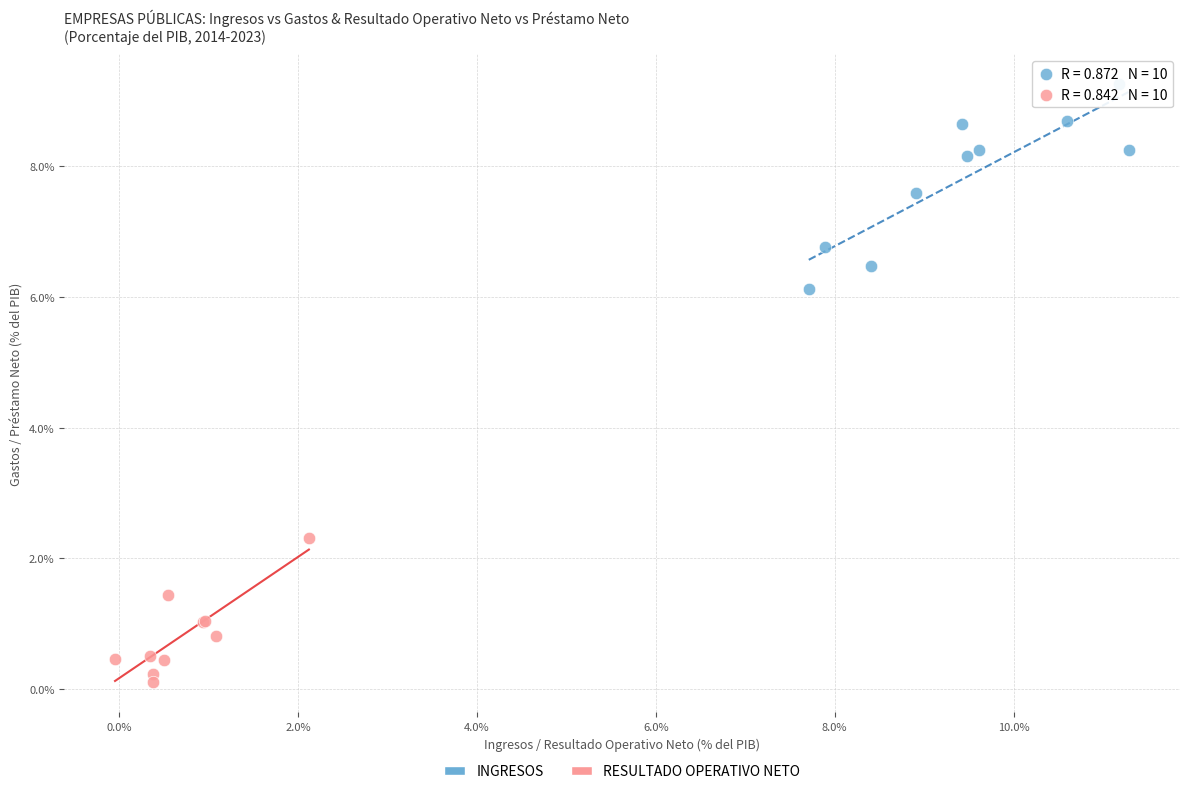

What are all the series names shown in the legend?

INGRESOS, RESULTADO OPERATIVO NETO